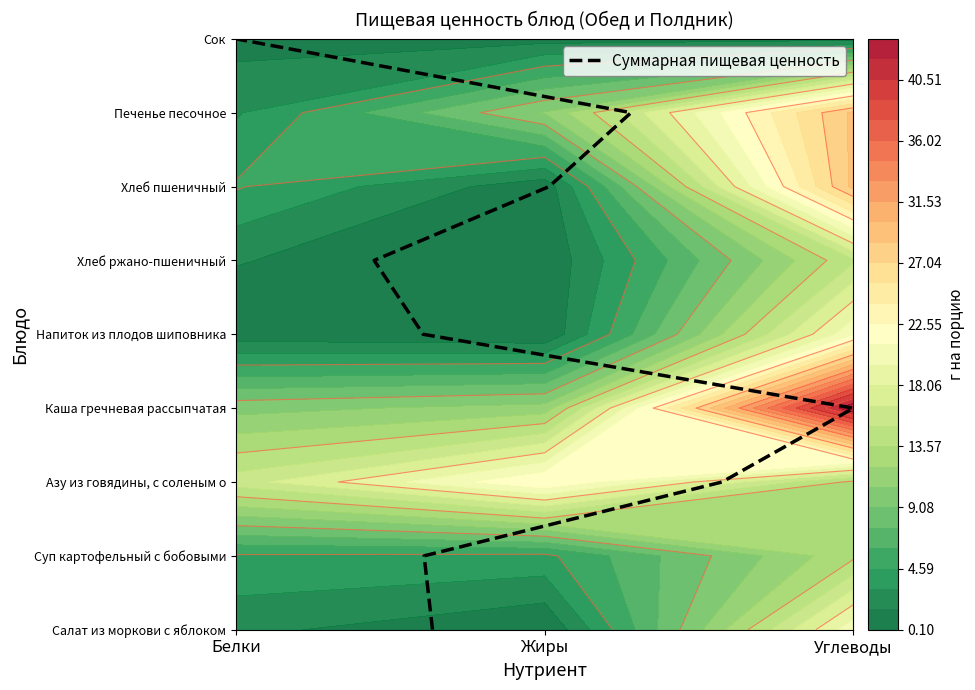

How many categories are shown in the chart?

9